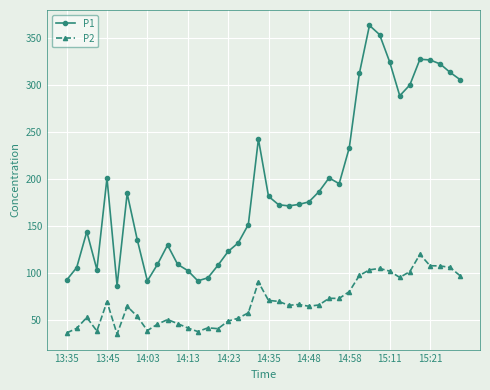

What is the highest value of the P1 series?

363.6